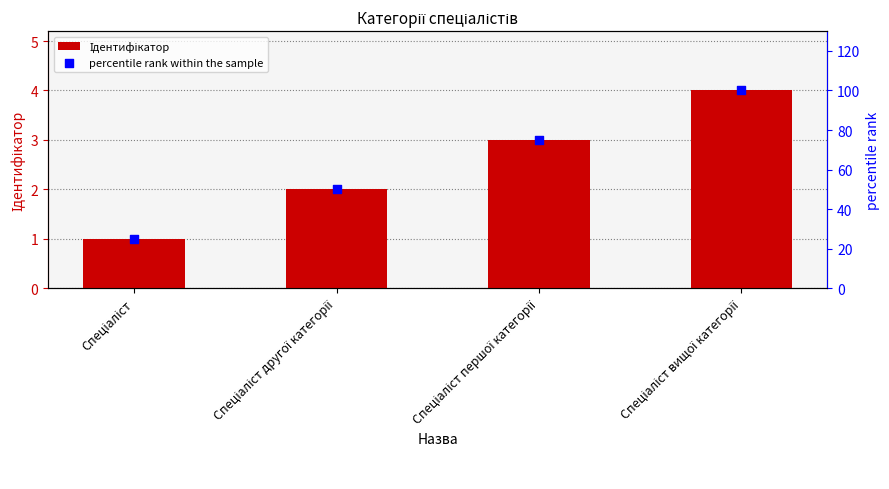

Is the value of Ідентифікатор at Спеціаліст першої категорії greater than the value of percentile rank within the sample at Спеціаліст вищої категорії?

No